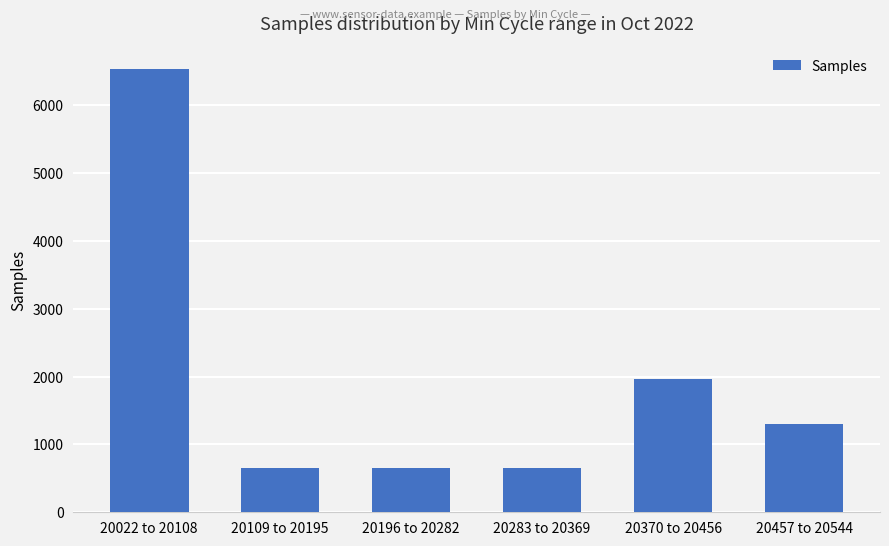

What is the change in value from 20022 to 20108 to 20196 to 20282?

-5885.3